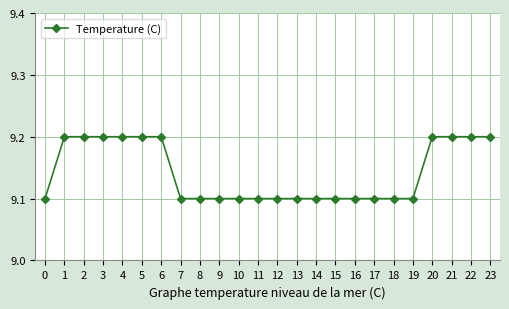

What is the maximum value shown in the chart?

9.2